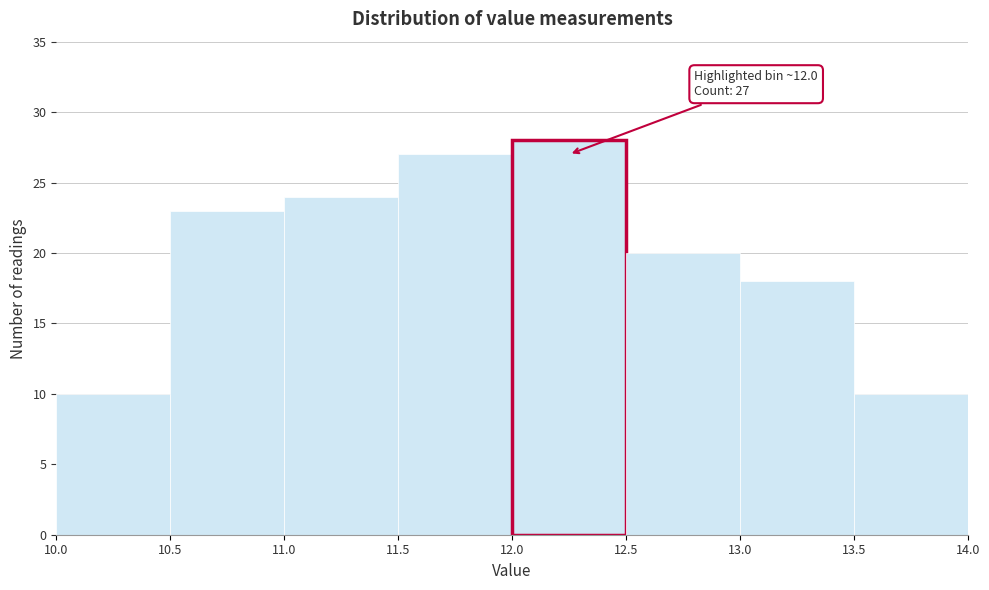

Which range on the x-axis has the tallest bar?

12.0 to 12.5